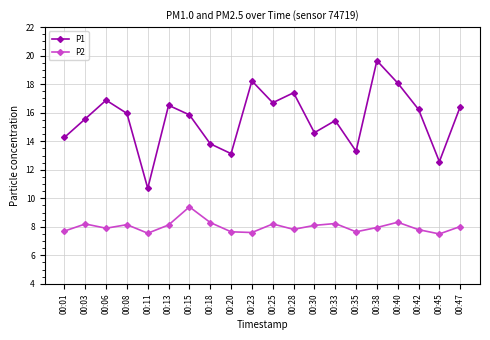

What is the minimum value for P2?

7.5